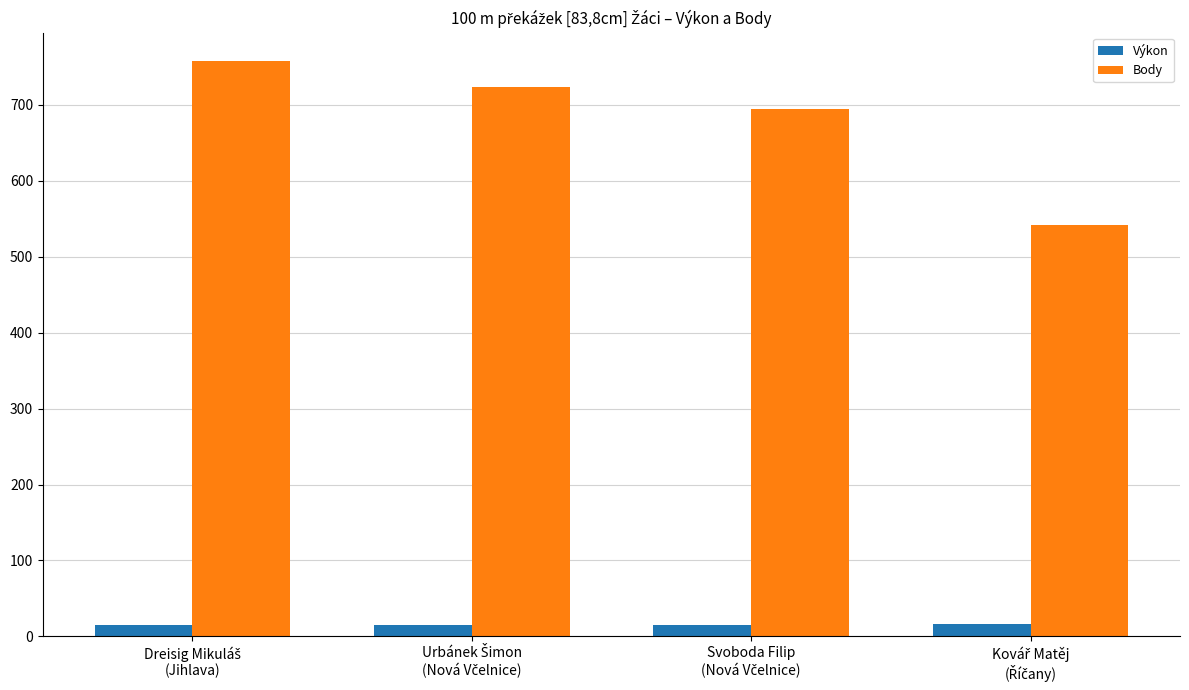

Which series has the largest range (max minus min)?

Body